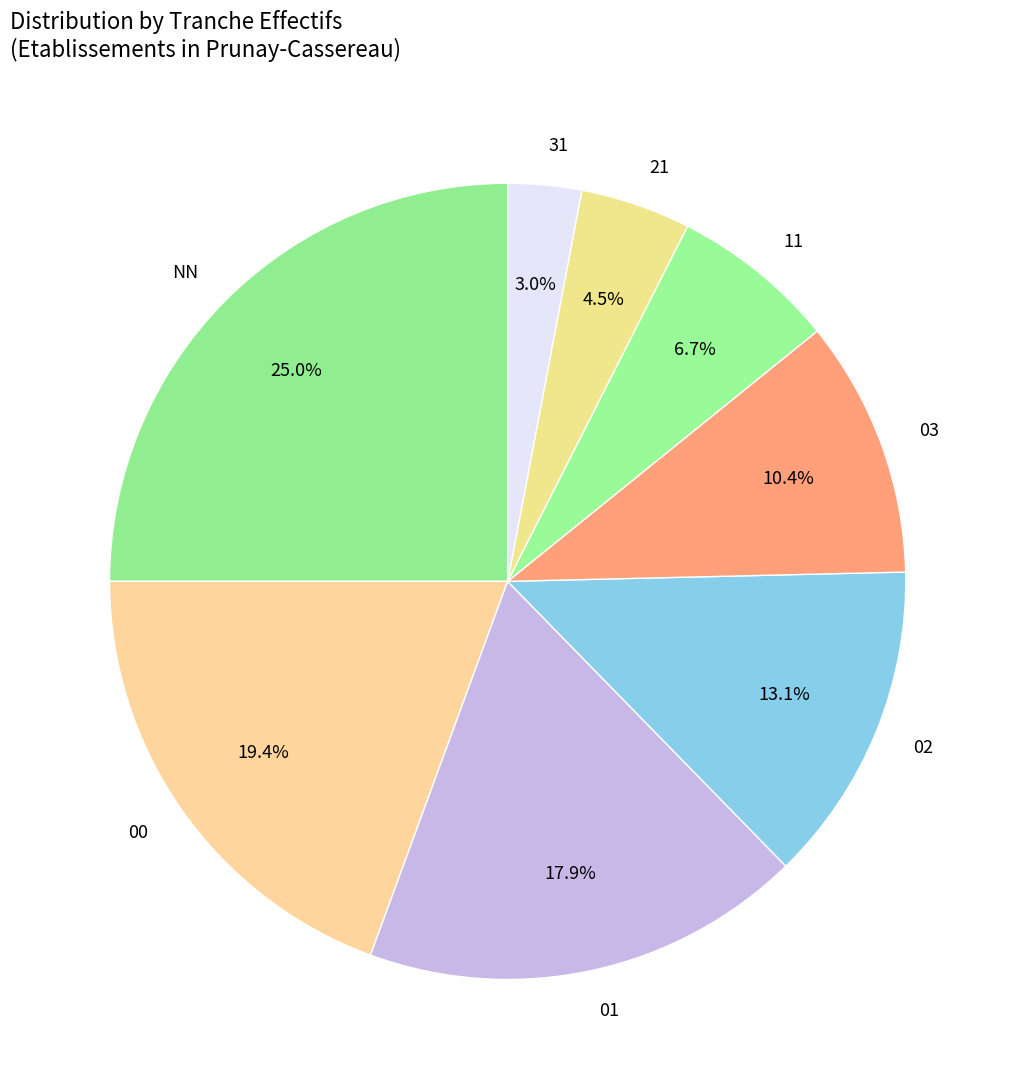

Do 31 and 02 together represent more than half of the pie?

No